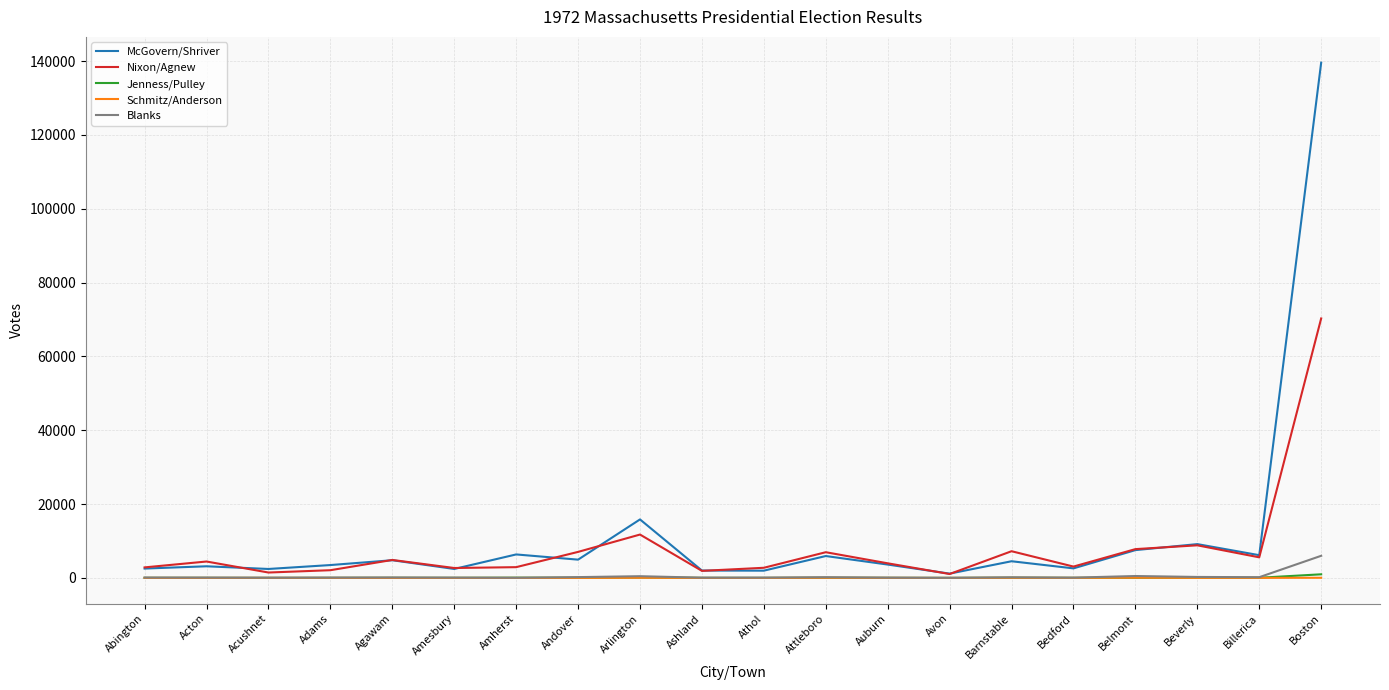

Which series has the widest spread of values?

McGovern/Shriver